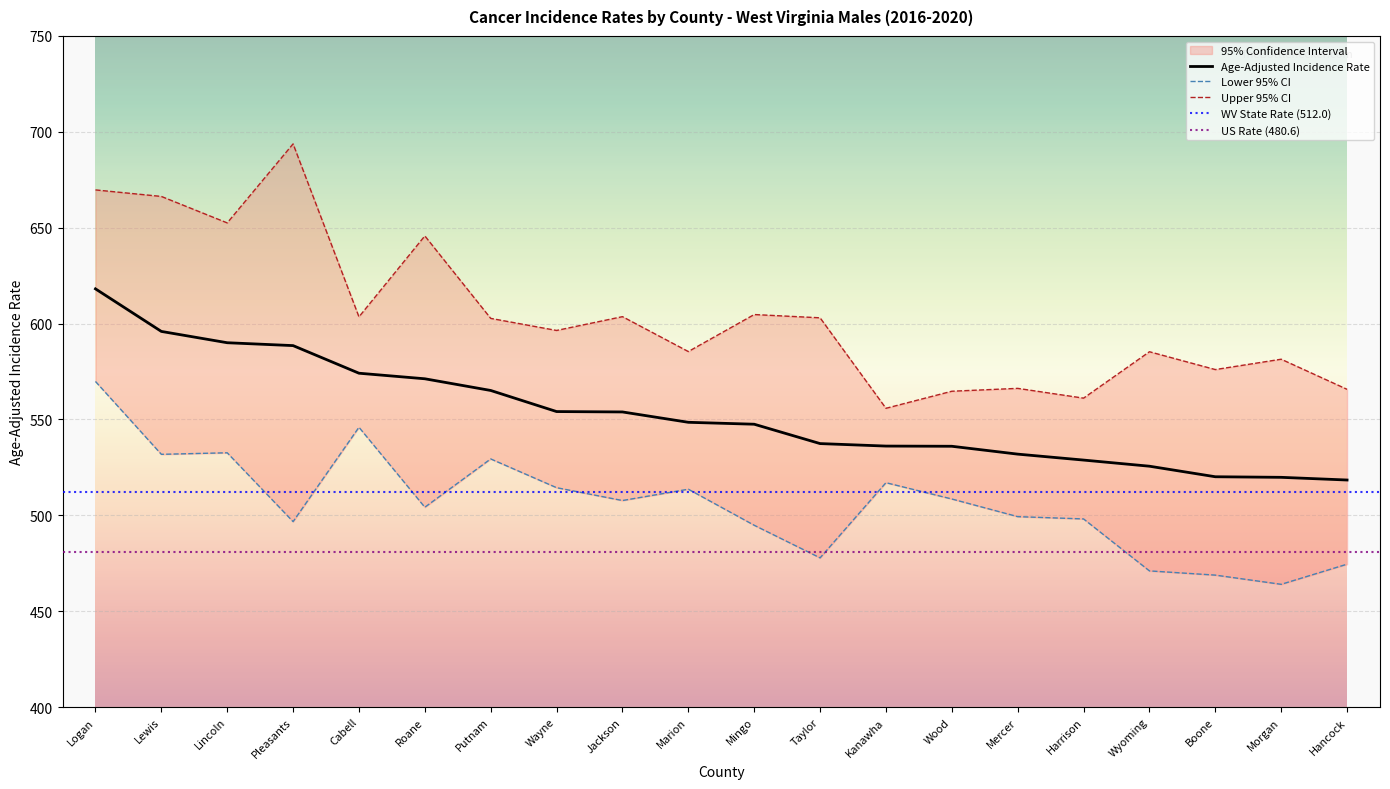

Which has a higher value, Lewis or Wayne?

Lewis